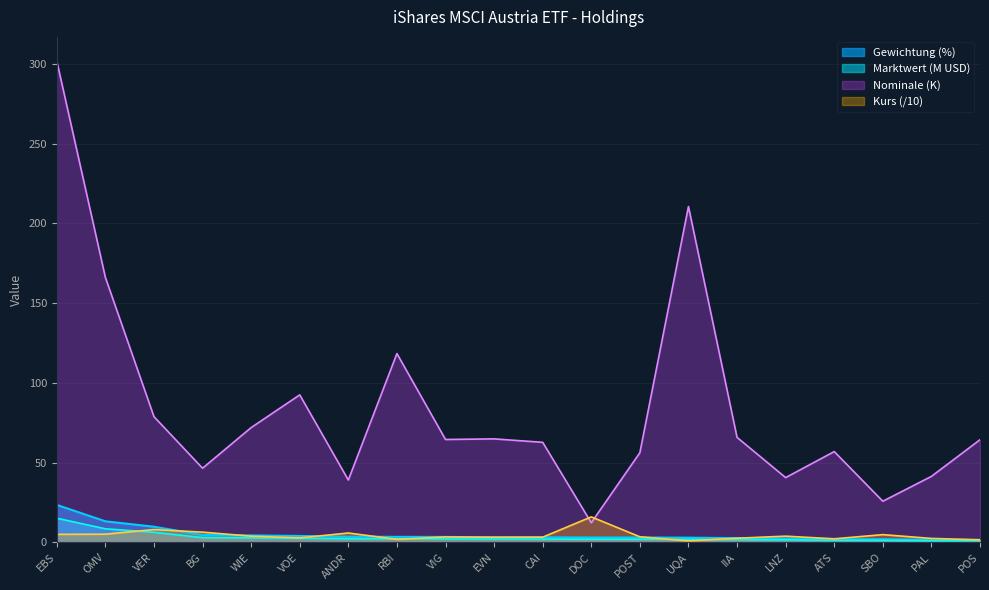

List the labels in order of Gewichtung (%) value, smallest first.

POS, PAL, SBO, ATS, LNZ, IIA, UQA, POST, DOC, CAI, EVN, VIG, RBI, ANDR, VOE, WIE, BG, VER, OMV, EBS